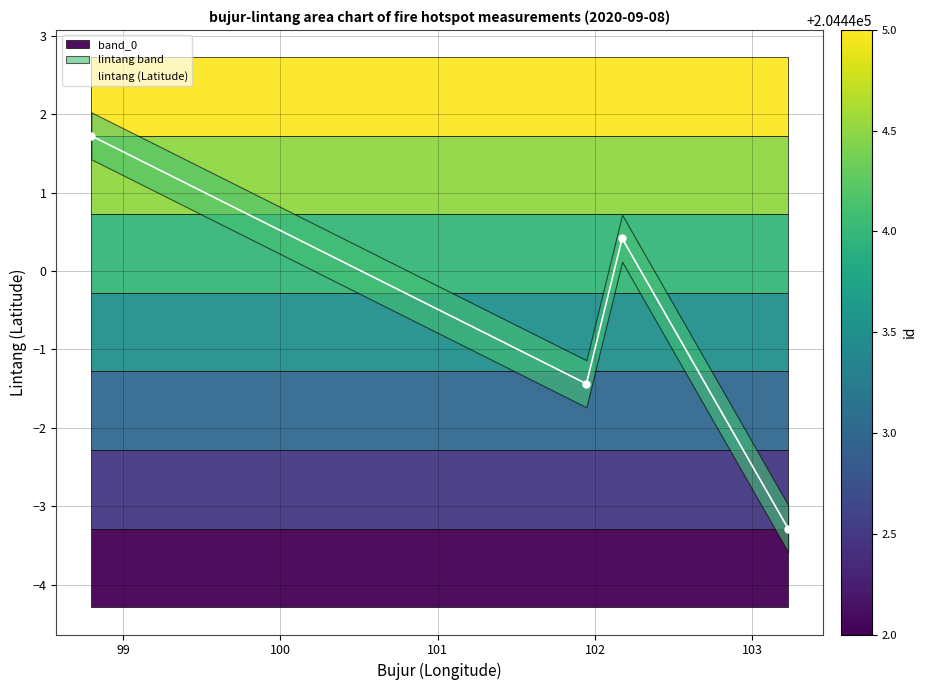

In lintang (Latitude), how many points are lower than both neighbors (excluding endpoints)?

1